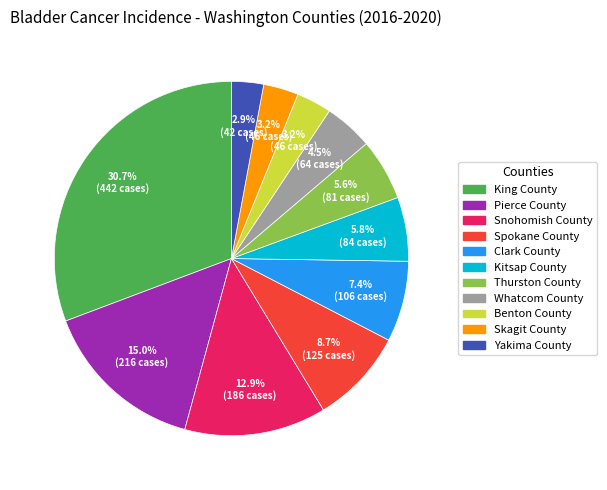

Which has a higher value, Yakima County or Pierce County?

Pierce County